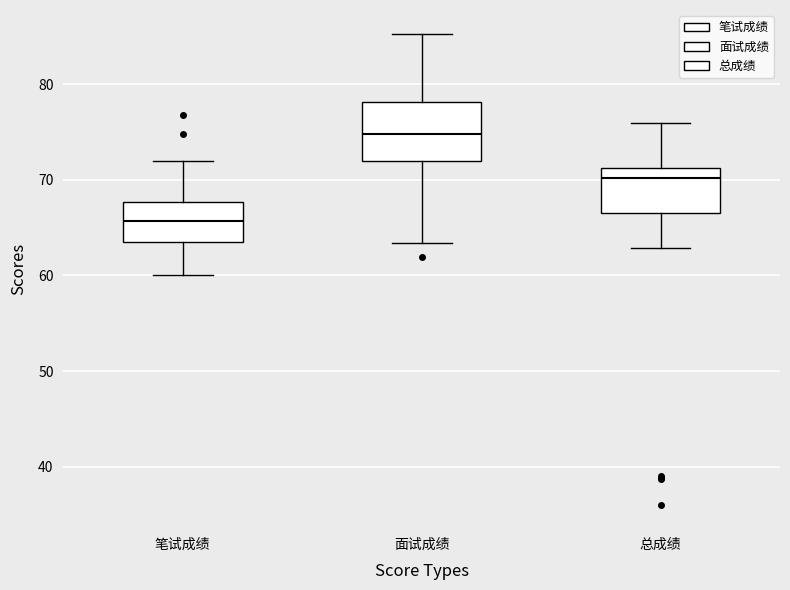

Reading left to right, transcribe this box plot: for each box, give where its median line is, the range the box spans, and where its two whiskers end, as read against the y-axis. The values are not printed on the chart, so give them approximately, as read against the axis.

笔试成绩: median 66, box 63 to 68, whiskers 60 to 72
面试成绩: median 75, box 72 to 78, whiskers 63 to 85
总成绩: median 70, box 67 to 71, whiskers 63 to 76